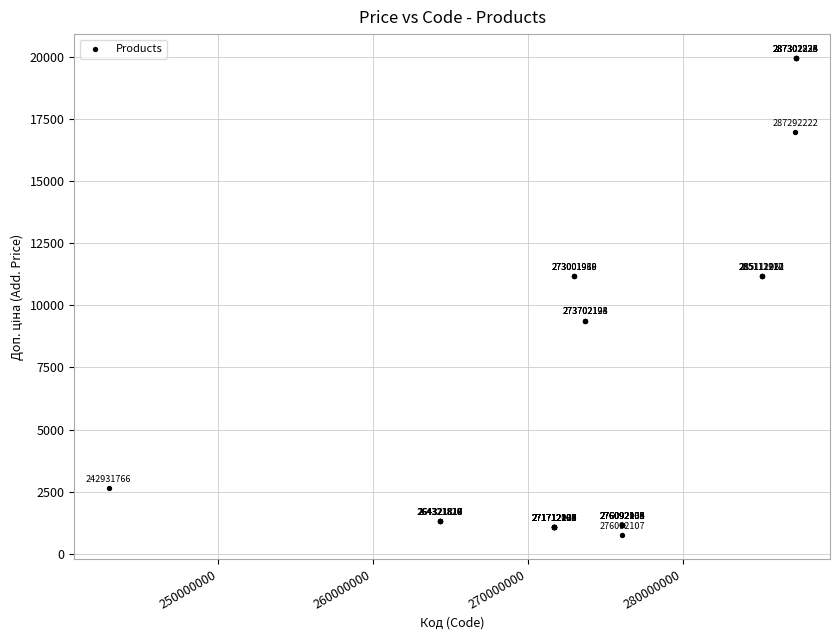

What Y value in the scatter plot is closest to 10355?

11188.2